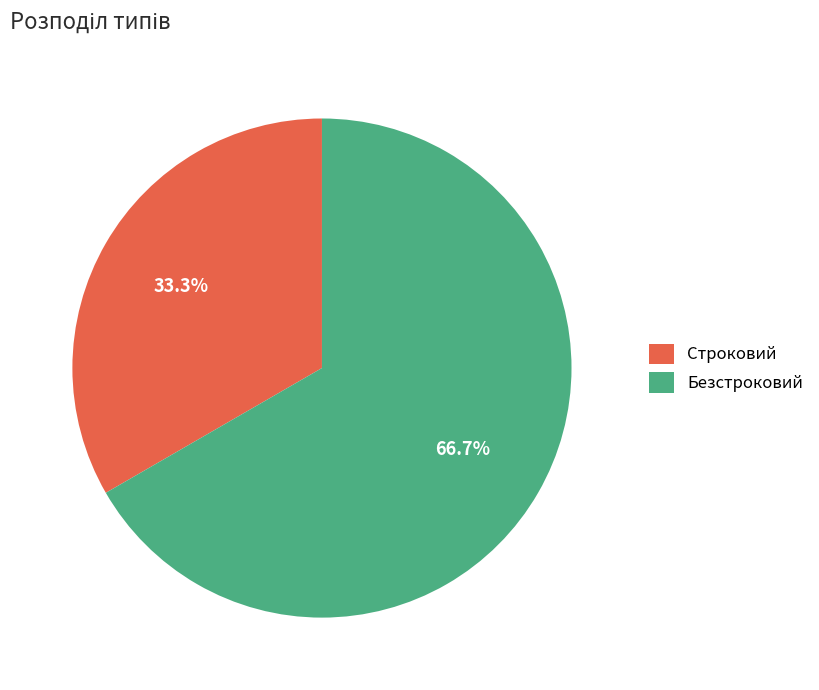

To the nearest percent, what is the difference between the largest and smallest slice percentages?

33%